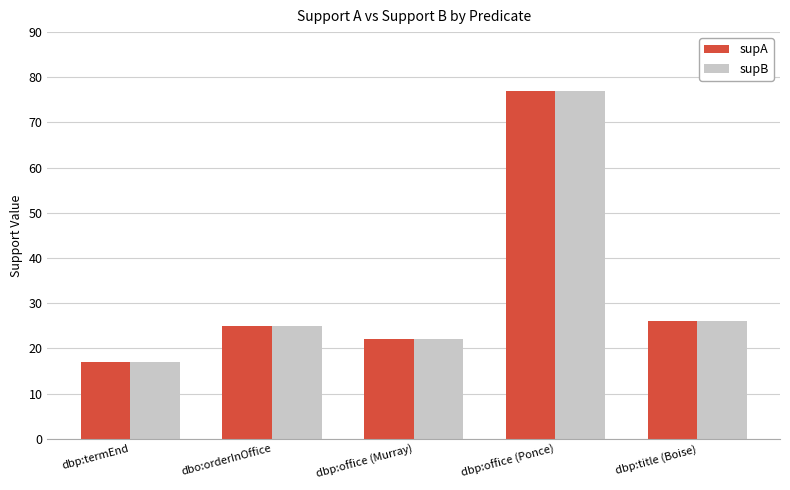

The value of supA at dbp:termEnd is 17. True or false?

True